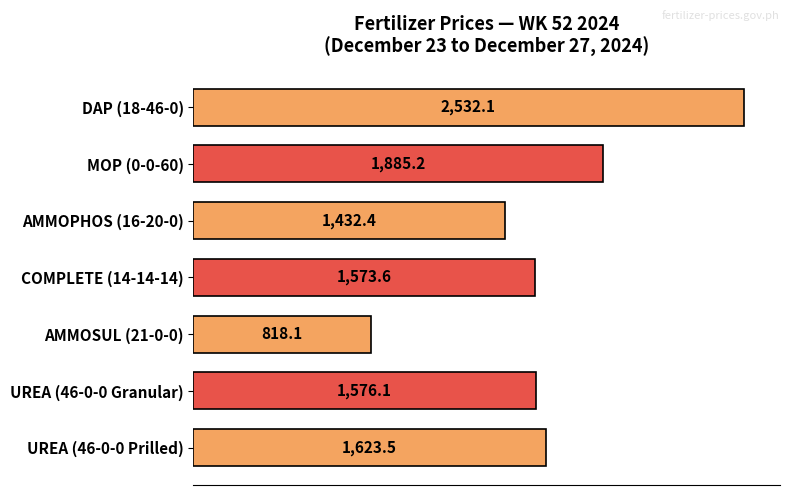

Rank the categories by value from lowest to highest.

AMMOSUL (21-0-0), AMMOPHOS (16-20-0), COMPLETE (14-14-14), UREA (46-0-0 Granular), UREA (46-0-0 Prilled), MOP (0-0-60), DAP (18-46-0)